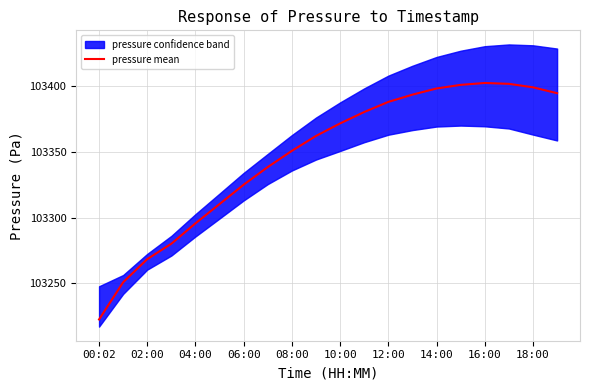

What is the lowest value of the pressure mean series?

103222.5